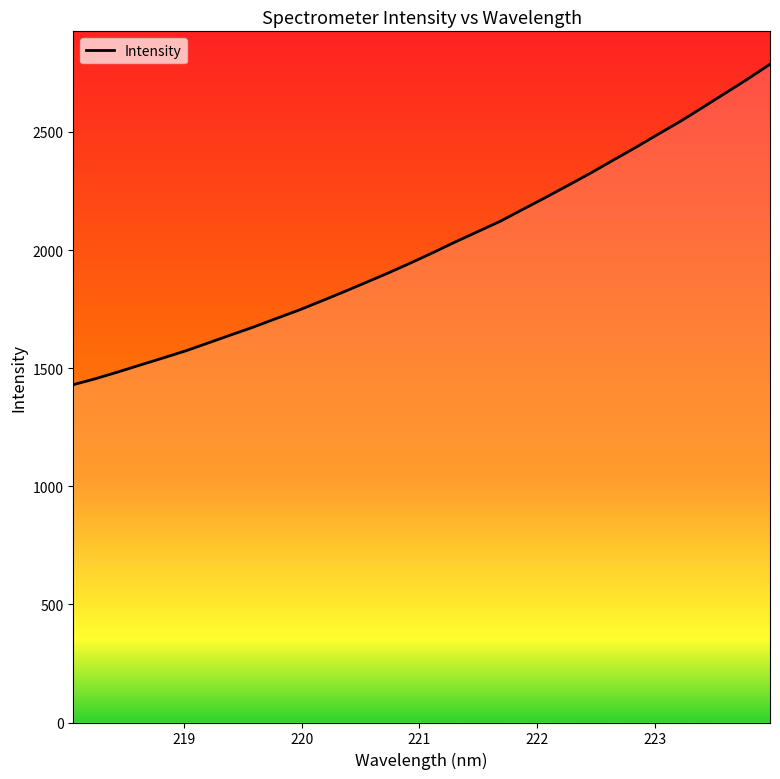

What is the difference between the maximum and minimum values?

1356.6